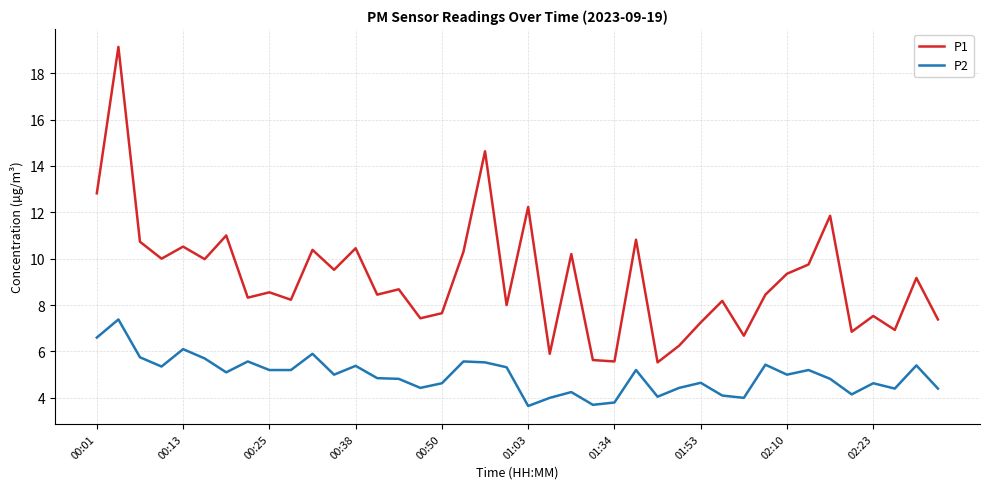

What is the greatest value displayed?

19.1